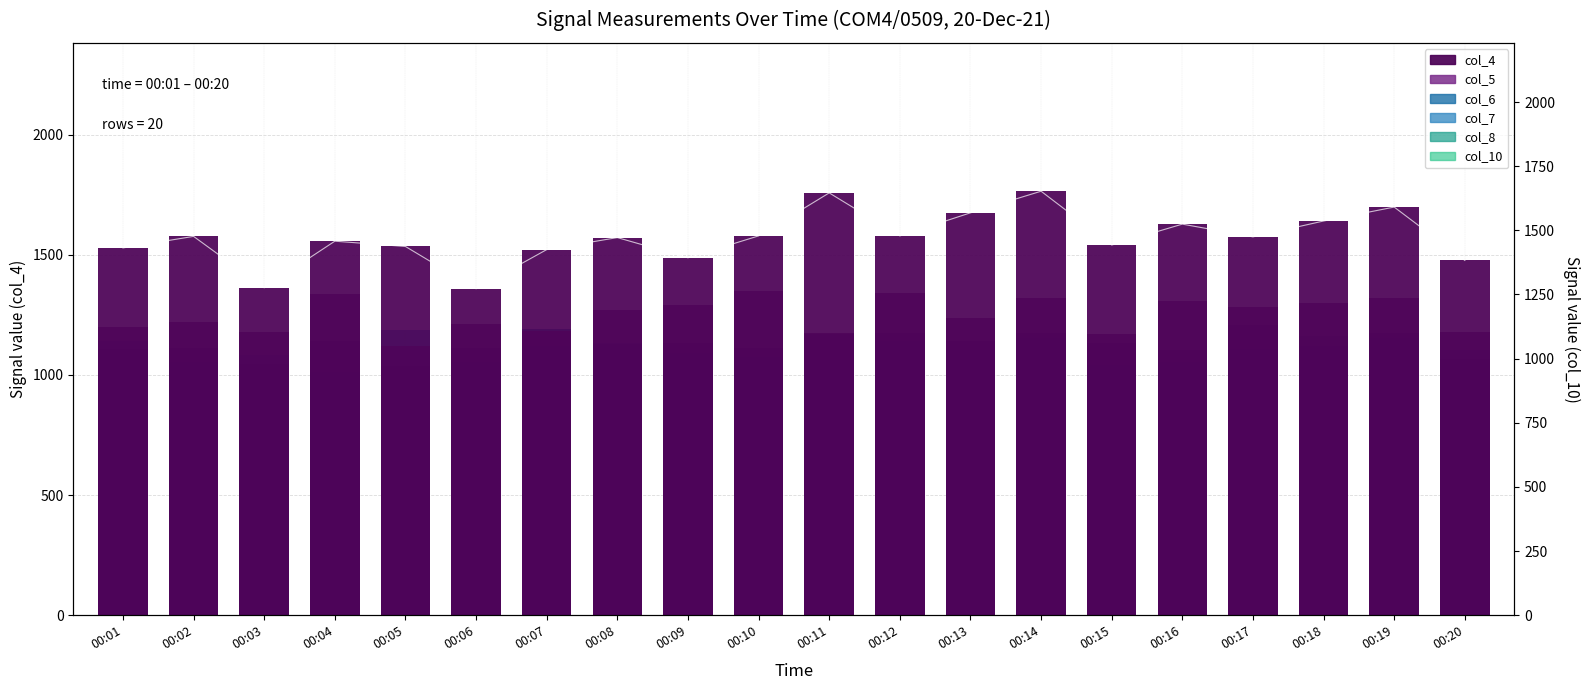

Reading left to right, list all the values displayed in this chart.

col_10: 00:01=878	00:02=945	00:03=926	00:04=918	00:05=954	00:06=843	00:07=871	00:08=969	00:09=941	00:10=898	00:11=952	00:12=1005	00:13=940	00:14=905	00:15=950	00:16=900	00:17=908	00:18=932	00:19=1014	00:20=906
col_8: 00:01=1026	00:02=1037	00:03=985	00:04=1011	00:05=978	00:06=1054	00:07=968	00:08=1120	00:09=1004	00:10=1048	00:11=993	00:12=1102	00:13=1065	00:14=1098	00:15=1006	00:16=997	00:17=964	00:18=1162	00:19=1032	00:20=1039
col_7: 00:01=1143	00:02=1054	00:03=1084	00:04=998	00:05=1188	00:06=1000	00:07=1119	00:08=1134	00:09=1091	00:10=1076	00:11=1062	00:12=1142	00:13=1105	00:14=1153	00:15=1041	00:16=1055	00:17=1107	00:18=1105	00:19=1152	00:20=1102
col_6: 00:01=1107	00:02=1112	00:03=1046	00:04=1142	00:05=1037	00:06=1114	00:07=1193	00:08=1129	00:09=1133	00:10=1114	00:11=1170	00:12=1176	00:13=1140	00:14=1173	00:15=1134	00:16=1104	00:17=1209	00:18=1122	00:19=1176	00:20=1067
col_5: 00:01=1199	00:02=1220	00:03=1181	00:04=1338	00:05=1122	00:06=1212	00:07=1185	00:08=1270	00:09=1292	00:10=1351	00:11=1174	00:12=1343	00:13=1237	00:14=1321	00:15=1169	00:16=1307	00:17=1285	00:18=1299	00:19=1322	00:20=1177
col_4: 00:01=1529	00:02=1577	00:03=1363	00:04=1557	00:05=1535	00:06=1359	00:07=1522	00:08=1572	00:09=1488	00:10=1579	00:11=1758	00:12=1579	00:13=1675	00:14=1765	00:15=1541	00:16=1628	00:17=1575	00:18=1641	00:19=1699	00:20=1477